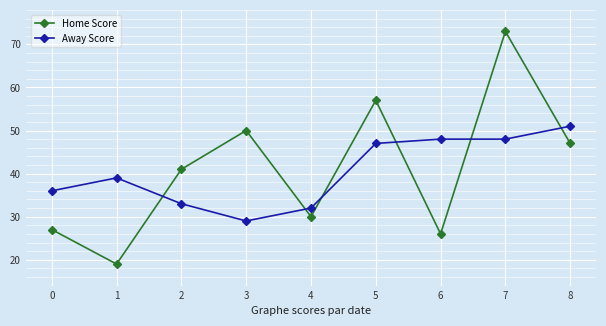

Read the Home Score value at 5, to the nearest 10.

60